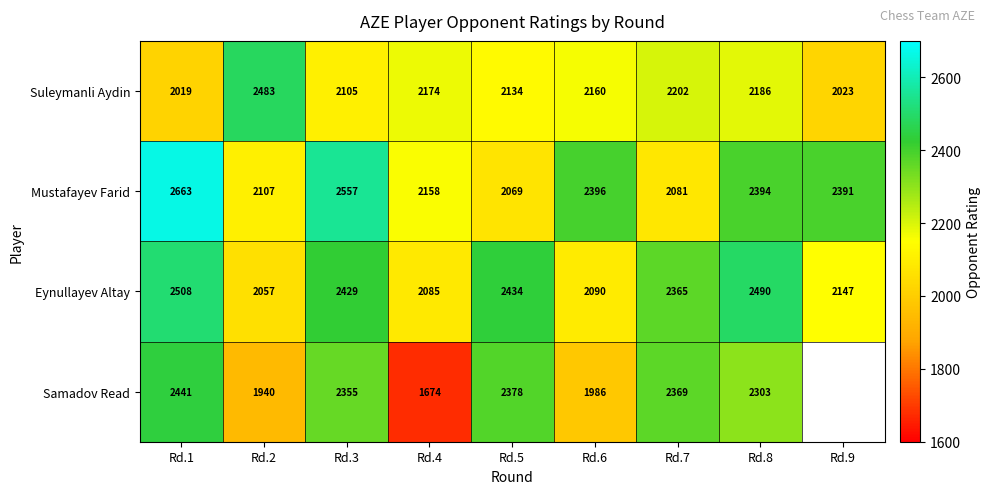

Is the value of Samadov Read at Rd.1 greater than the value of Mustafayev Farid at Rd.3?

No